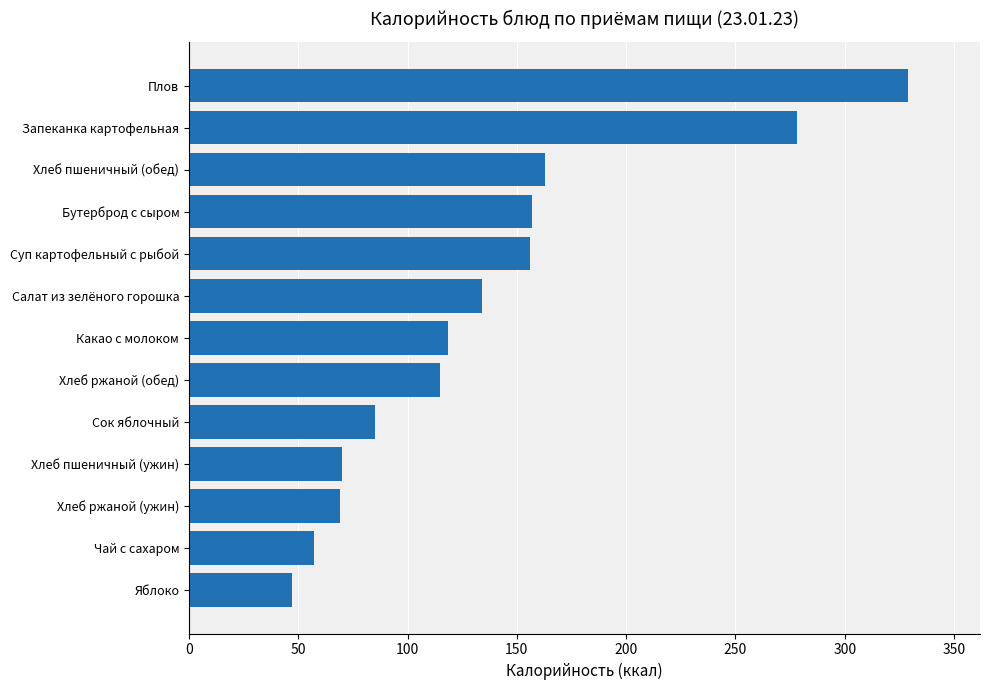

What is the label of the 4th bar from the top?

Бутерброд с сыром